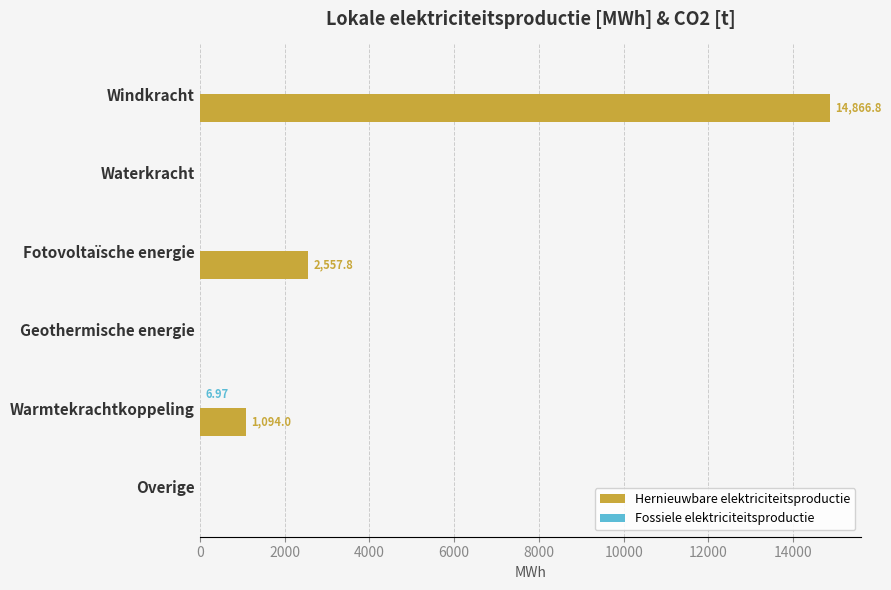

What is the sum of all Hernieuwbare elektriciteitsproductie values?

18518.6